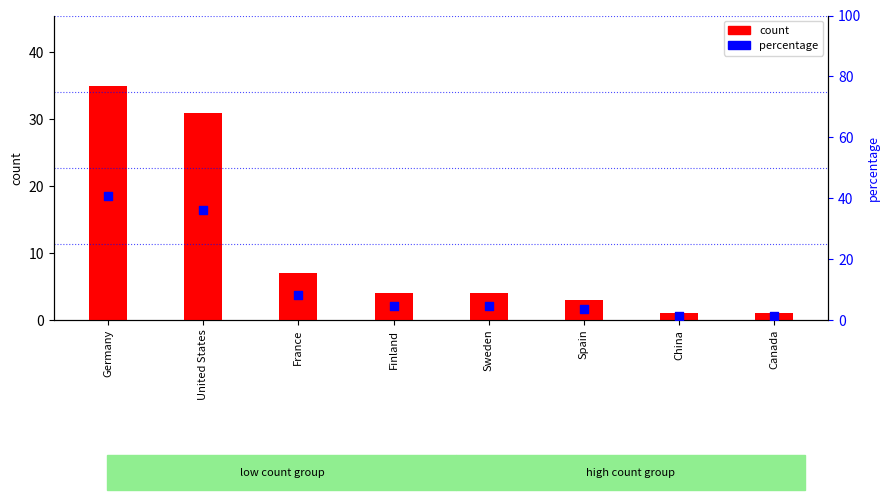

Which series has the widest spread of Y values?

percentage